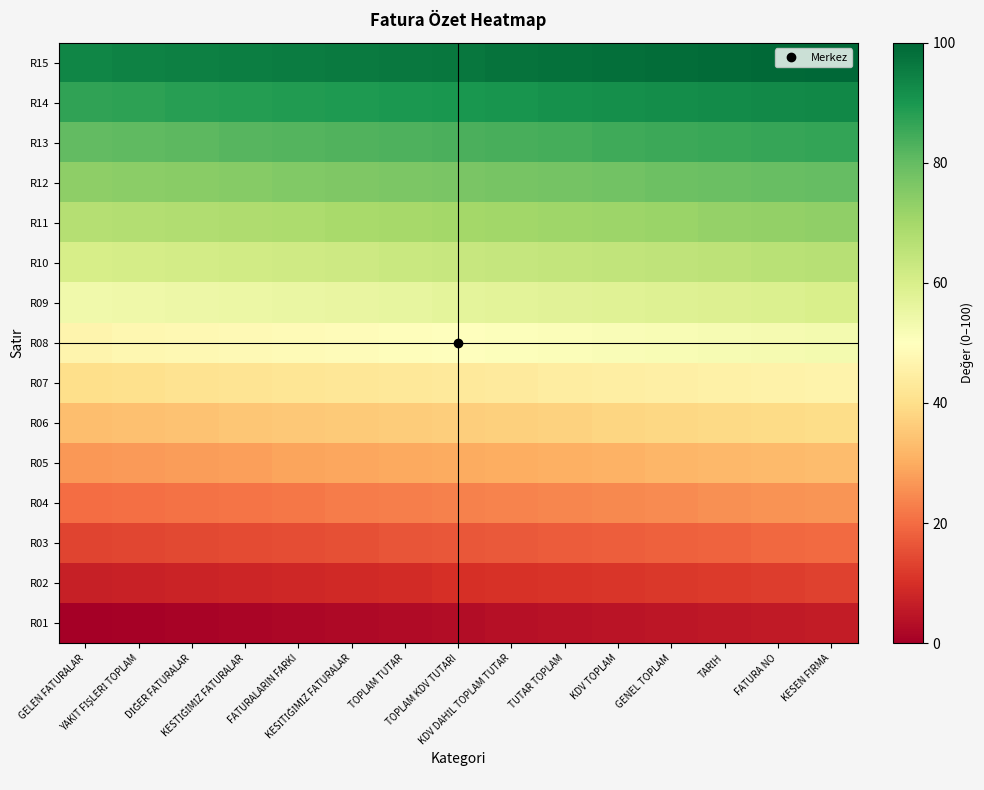

Reading left to right, transcribe all the data shown in this chart.

R01: GELEN FATURALAR=0.0	YAKIT FİŞLERİ TOPLAM=0.4	DİĞER FATURALAR=0.9	KESTİĞİMİZ FATURALAR=1.3	FATURALARIN FARKI=1.8	KESİTİĞİMİZ FATURALAR=2.2	TOPLAM TUTAR=2.7	TOPLAM KDV TUTARI=3.1	KDV DAHİL TOPLAM TUTAR=3.6	TUTAR TOPLAM=4.0	KDV TOPLAM=4.5	GENEL TOPLAM=4.9	TARİH=5.4	FATURA NO=5.8	KESEN FİRMA=6.2
R02: GELEN FATURALAR=6.7	YAKIT FİŞLERİ TOPLAM=7.1	DİĞER FATURALAR=7.6	KESTİĞİMİZ FATURALAR=8.0	FATURALARIN FARKI=8.5	KESİTİĞİMİZ FATURALAR=8.9	TOPLAM TUTAR=9.4	TOPLAM KDV TUTARI=9.8	KDV DAHİL TOPLAM TUTAR=10.3	TUTAR TOPLAM=10.7	KDV TOPLAM=11.2	GENEL TOPLAM=11.6	TARİH=12.1	FATURA NO=12.5	KESEN FİRMA=12.9
R03: GELEN FATURALAR=13.4	YAKIT FİŞLERİ TOPLAM=13.8	DİĞER FATURALAR=14.3	KESTİĞİMİZ FATURALAR=14.7	FATURALARIN FARKI=15.2	KESİTİĞİMİZ FATURALAR=15.6	TOPLAM TUTAR=16.1	TOPLAM KDV TUTARI=16.5	KDV DAHİL TOPLAM TUTAR=17.0	TUTAR TOPLAM=17.4	KDV TOPLAM=17.9	GENEL TOPLAM=18.3	TARİH=18.7	FATURA NO=19.2	KESEN FİRMA=19.6
R04: GELEN FATURALAR=20.1	YAKIT FİŞLERİ TOPLAM=20.5	DİĞER FATURALAR=21.0	KESTİĞİMİZ FATURALAR=21.4	FATURALARIN FARKI=21.9	KESİTİĞİMİZ FATURALAR=22.3	TOPLAM TUTAR=22.8	TOPLAM KDV TUTARI=23.2	KDV DAHİL TOPLAM TUTAR=23.7	TUTAR TOPLAM=24.1	KDV TOPLAM=24.6	GENEL TOPLAM=25.0	TARİH=25.4	FATURA NO=25.9	KESEN FİRMA=26.3
R05: GELEN FATURALAR=26.8	YAKIT FİŞLERİ TOPLAM=27.2	DİĞER FATURALAR=27.7	KESTİĞİMİZ FATURALAR=28.1	FATURALARIN FARKI=28.6	KESİTİĞİMİZ FATURALAR=29.0	TOPLAM TUTAR=29.5	TOPLAM KDV TUTARI=29.9	KDV DAHİL TOPLAM TUTAR=30.4	TUTAR TOPLAM=30.8	KDV TOPLAM=31.2	GENEL TOPLAM=31.7	TARİH=32.1	FATURA NO=32.6	KESEN FİRMA=33.0
R06: GELEN FATURALAR=33.5	YAKIT FİŞLERİ TOPLAM=33.9	DİĞER FATURALAR=34.4	KESTİĞİMİZ FATURALAR=34.8	FATURALARIN FARKI=35.3	KESİTİĞİMİZ FATURALAR=35.7	TOPLAM TUTAR=36.2	TOPLAM KDV TUTARI=36.6	KDV DAHİL TOPLAM TUTAR=37.1	TUTAR TOPLAM=37.5	KDV TOPLAM=37.9	GENEL TOPLAM=38.4	TARİH=38.8	FATURA NO=39.3	KESEN FİRMA=39.7
R07: GELEN FATURALAR=40.2	YAKIT FİŞLERİ TOPLAM=40.6	DİĞER FATURALAR=41.1	KESTİĞİMİZ FATURALAR=41.5	FATURALARIN FARKI=42.0	KESİTİĞİMİZ FATURALAR=42.4	TOPLAM TUTAR=42.9	TOPLAM KDV TUTARI=43.3	KDV DAHİL TOPLAM TUTAR=43.7	TUTAR TOPLAM=44.2	KDV TOPLAM=44.6	GENEL TOPLAM=45.1	TARİH=45.5	FATURA NO=46.0	KESEN FİRMA=46.4
R08: GELEN FATURALAR=46.9	YAKIT FİŞLERİ TOPLAM=47.3	DİĞER FATURALAR=47.8	KESTİĞİMİZ FATURALAR=48.2	FATURALARIN FARKI=48.7	KESİTİĞİMİZ FATURALAR=49.1	TOPLAM TUTAR=49.6	TOPLAM KDV TUTARI=50.0	KDV DAHİL TOPLAM TUTAR=50.4	TUTAR TOPLAM=50.9	KDV TOPLAM=51.3	GENEL TOPLAM=51.8	TARİH=52.2	FATURA NO=52.7	KESEN FİRMA=53.1
R09: GELEN FATURALAR=53.6	YAKIT FİŞLERİ TOPLAM=54.0	DİĞER FATURALAR=54.5	KESTİĞİMİZ FATURALAR=54.9	FATURALARIN FARKI=55.4	KESİTİĞİMİZ FATURALAR=55.8	TOPLAM TUTAR=56.2	TOPLAM KDV TUTARI=56.7	KDV DAHİL TOPLAM TUTAR=57.1	TUTAR TOPLAM=57.6	KDV TOPLAM=58.0	GENEL TOPLAM=58.5	TARİH=58.9	FATURA NO=59.4	KESEN FİRMA=59.8
R10: GELEN FATURALAR=60.3	YAKIT FİŞLERİ TOPLAM=60.7	DİĞER FATURALAR=61.2	KESTİĞİMİZ FATURALAR=61.6	FATURALARIN FARKI=62.1	KESİTİĞİMİZ FATURALAR=62.5	TOPLAM TUTAR=62.9	TOPLAM KDV TUTARI=63.4	KDV DAHİL TOPLAM TUTAR=63.8	TUTAR TOPLAM=64.3	KDV TOPLAM=64.7	GENEL TOPLAM=65.2	TARİH=65.6	FATURA NO=66.1	KESEN FİRMA=66.5
R11: GELEN FATURALAR=67.0	YAKIT FİŞLERİ TOPLAM=67.4	DİĞER FATURALAR=67.9	KESTİĞİMİZ FATURALAR=68.3	FATURALARIN FARKI=68.7	KESİTİĞİMİZ FATURALAR=69.2	TOPLAM TUTAR=69.6	TOPLAM KDV TUTARI=70.1	KDV DAHİL TOPLAM TUTAR=70.5	TUTAR TOPLAM=71.0	KDV TOPLAM=71.4	GENEL TOPLAM=71.9	TARİH=72.3	FATURA NO=72.8	KESEN FİRMA=73.2
R12: GELEN FATURALAR=73.7	YAKIT FİŞLERİ TOPLAM=74.1	DİĞER FATURALAR=74.6	KESTİĞİMİZ FATURALAR=75.0	FATURALARIN FARKI=75.4	KESİTİĞİMİZ FATURALAR=75.9	TOPLAM TUTAR=76.3	TOPLAM KDV TUTARI=76.8	KDV DAHİL TOPLAM TUTAR=77.2	TUTAR TOPLAM=77.7	KDV TOPLAM=78.1	GENEL TOPLAM=78.6	TARİH=79.0	FATURA NO=79.5	KESEN FİRMA=79.9
R13: GELEN FATURALAR=80.4	YAKIT FİŞLERİ TOPLAM=80.8	DİĞER FATURALAR=81.2	KESTİĞİMİZ FATURALAR=81.7	FATURALARIN FARKI=82.1	KESİTİĞİMİZ FATURALAR=82.6	TOPLAM TUTAR=83.0	TOPLAM KDV TUTARI=83.5	KDV DAHİL TOPLAM TUTAR=83.9	TUTAR TOPLAM=84.4	KDV TOPLAM=84.8	GENEL TOPLAM=85.3	TARİH=85.7	FATURA NO=86.2	KESEN FİRMA=86.6
R14: GELEN FATURALAR=87.1	YAKIT FİŞLERİ TOPLAM=87.5	DİĞER FATURALAR=87.9	KESTİĞİMİZ FATURALAR=88.4	FATURALARIN FARKI=88.8	KESİTİĞİMİZ FATURALAR=89.3	TOPLAM TUTAR=89.7	TOPLAM KDV TUTARI=90.2	KDV DAHİL TOPLAM TUTAR=90.6	TUTAR TOPLAM=91.1	KDV TOPLAM=91.5	GENEL TOPLAM=92.0	TARİH=92.4	FATURA NO=92.9	KESEN FİRMA=93.3
R15: GELEN FATURALAR=93.7	YAKIT FİŞLERİ TOPLAM=94.2	DİĞER FATURALAR=94.6	KESTİĞİMİZ FATURALAR=95.1	FATURALARIN FARKI=95.5	KESİTİĞİMİZ FATURALAR=96.0	TOPLAM TUTAR=96.4	TOPLAM KDV TUTARI=96.9	KDV DAHİL TOPLAM TUTAR=97.3	TUTAR TOPLAM=97.8	KDV TOPLAM=98.2	GENEL TOPLAM=98.7	TARİH=99.1	FATURA NO=99.6	KESEN FİRMA=100.0